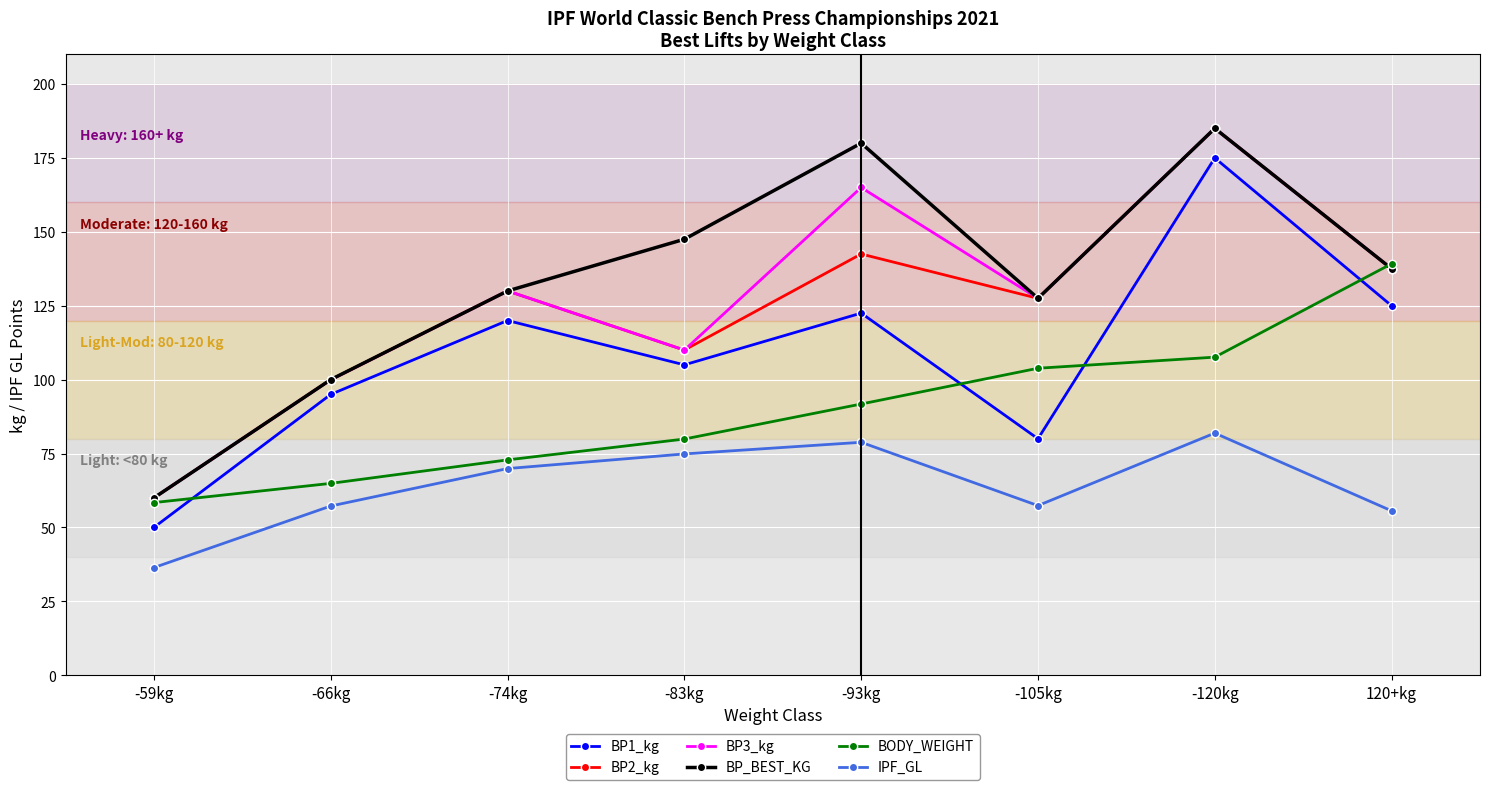

True or false: BP1_kg and BP2_kg intersect in this chart.

False